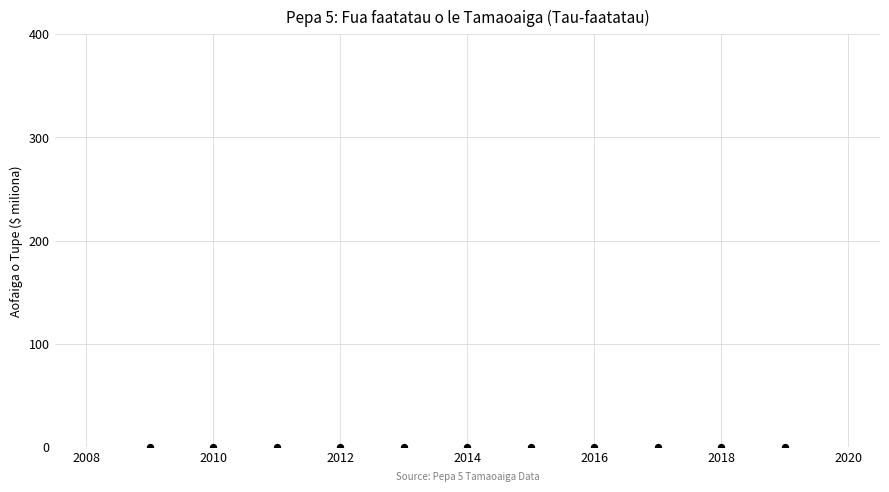

What is the average Y value?

0.3